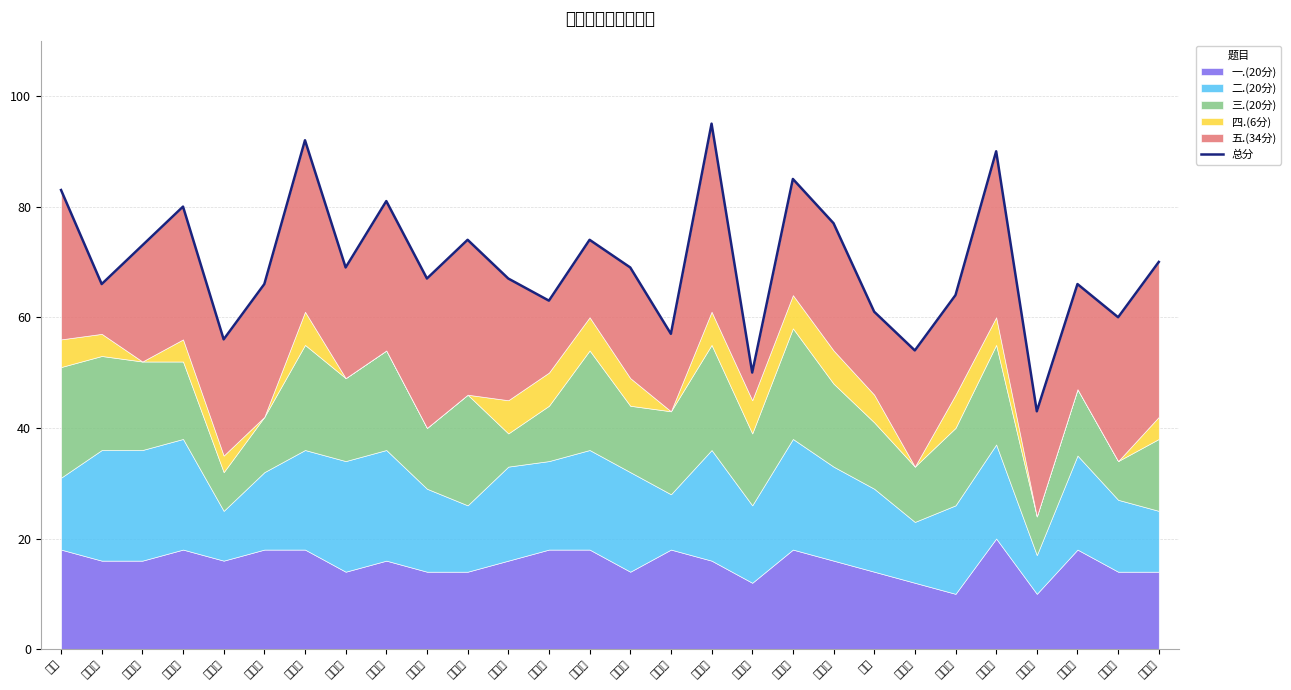

How many lines are shown in the chart?

1